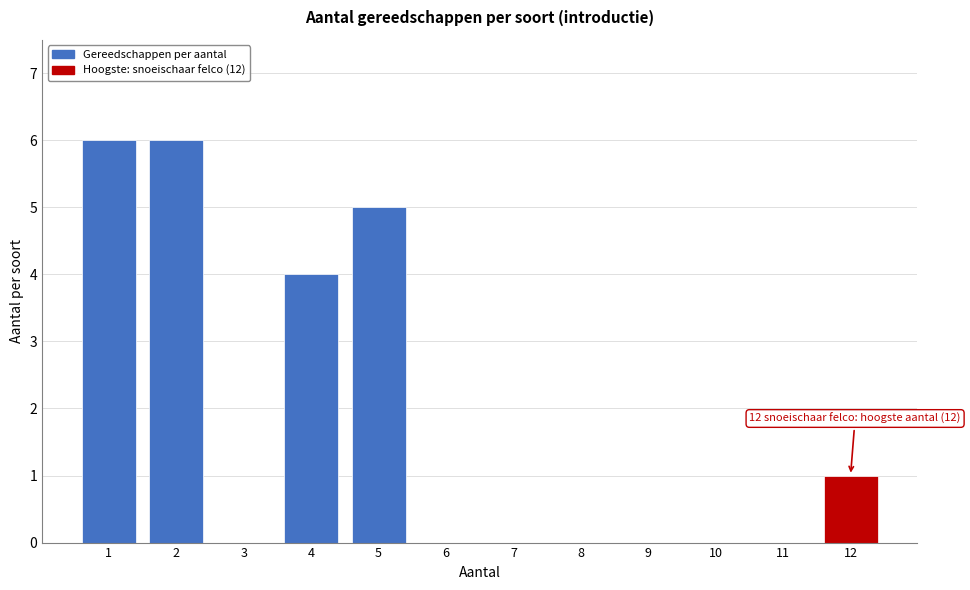

Reading left to right, extract all data points from this chart.

1=6	2=6	3=0	4=4	5=5	6=0	7=0	8=0	9=0	10=0	11=0	12=1